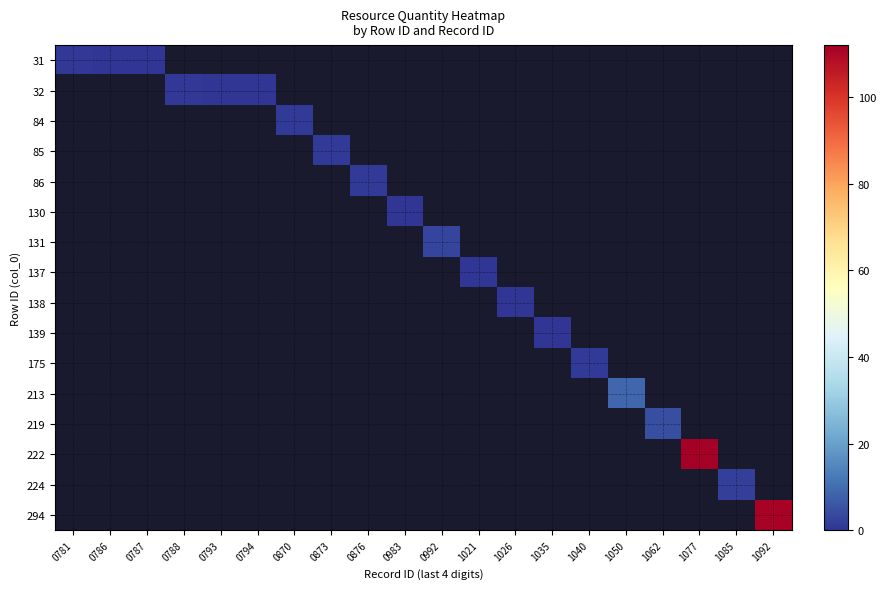

List the series in order of their overall mean, highest first.

31, 32, 84, 85, 86, 130, 131, 137, 138, 139, 175, 213, 219, 222, 224, 294